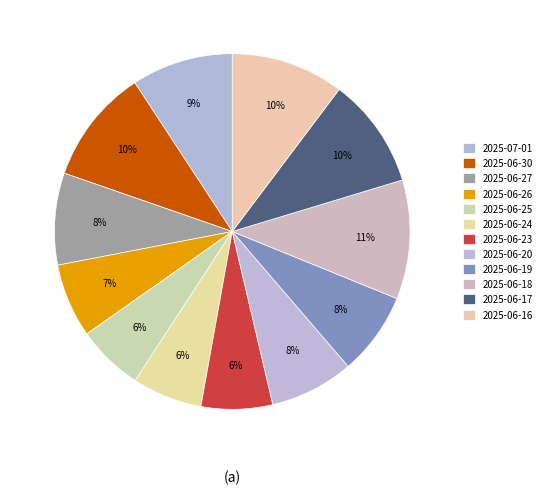

How many segments does this pie chart have?

12